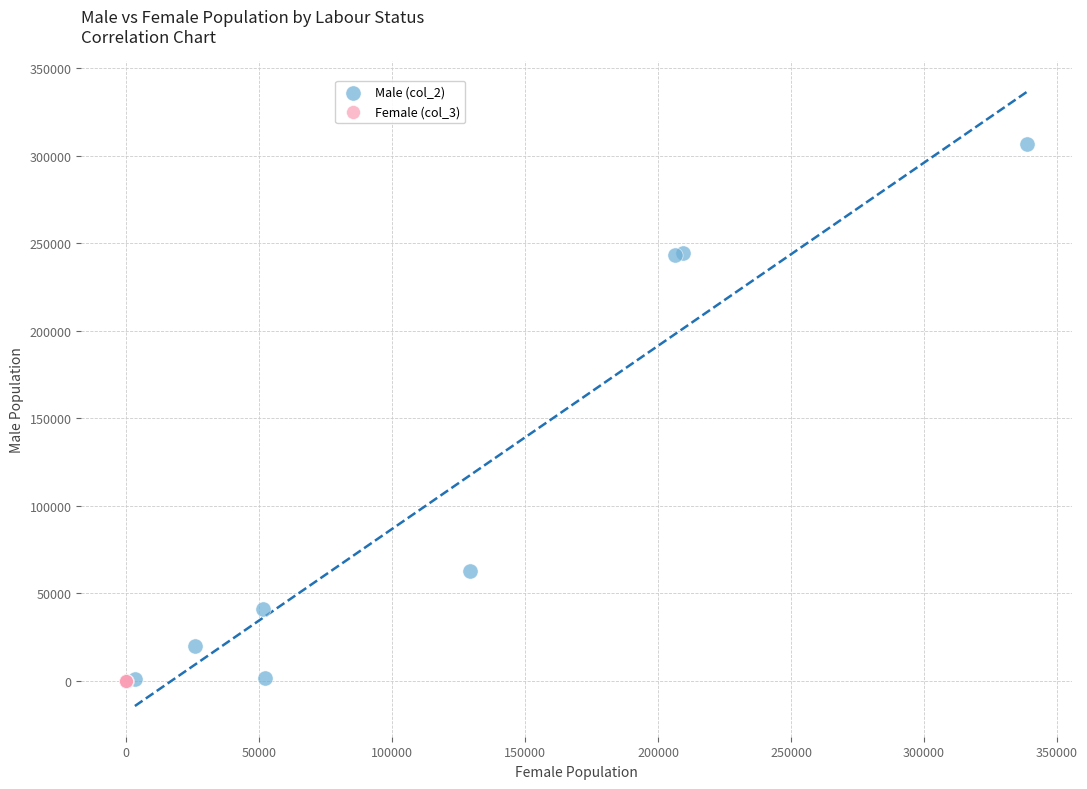

Which series contains the highest Y value?

Male (col_2)